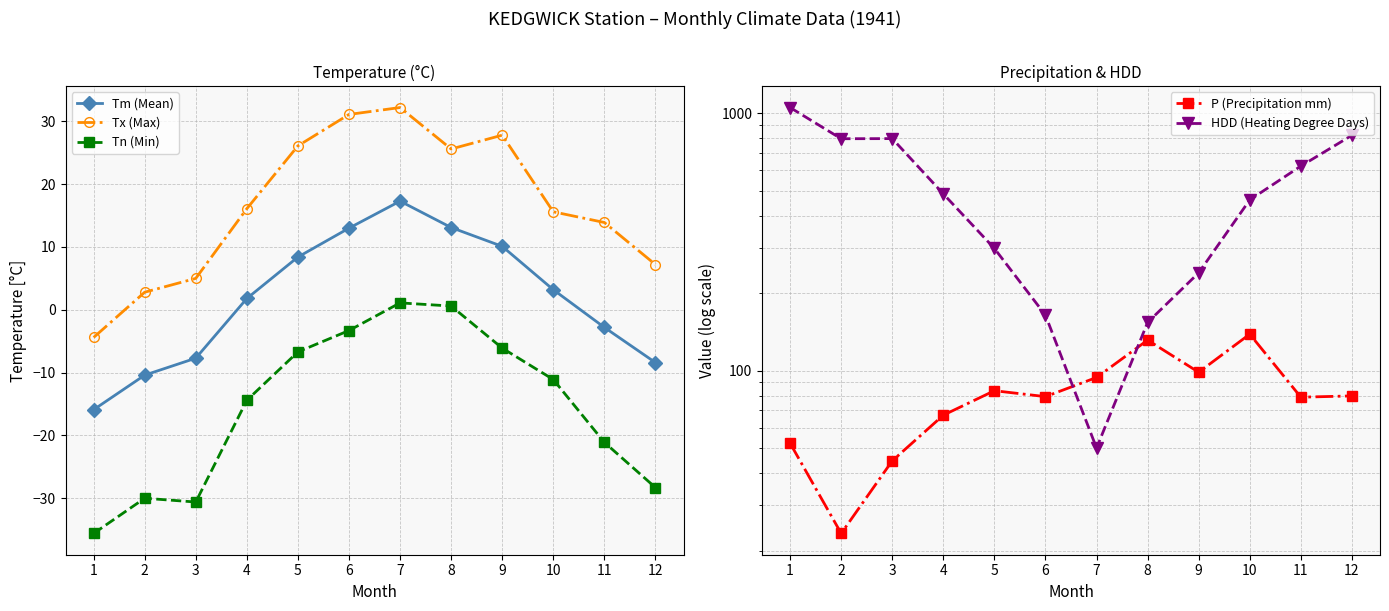

Which series changed the most between 1 and 7?

HDD (Heating Degree Days)